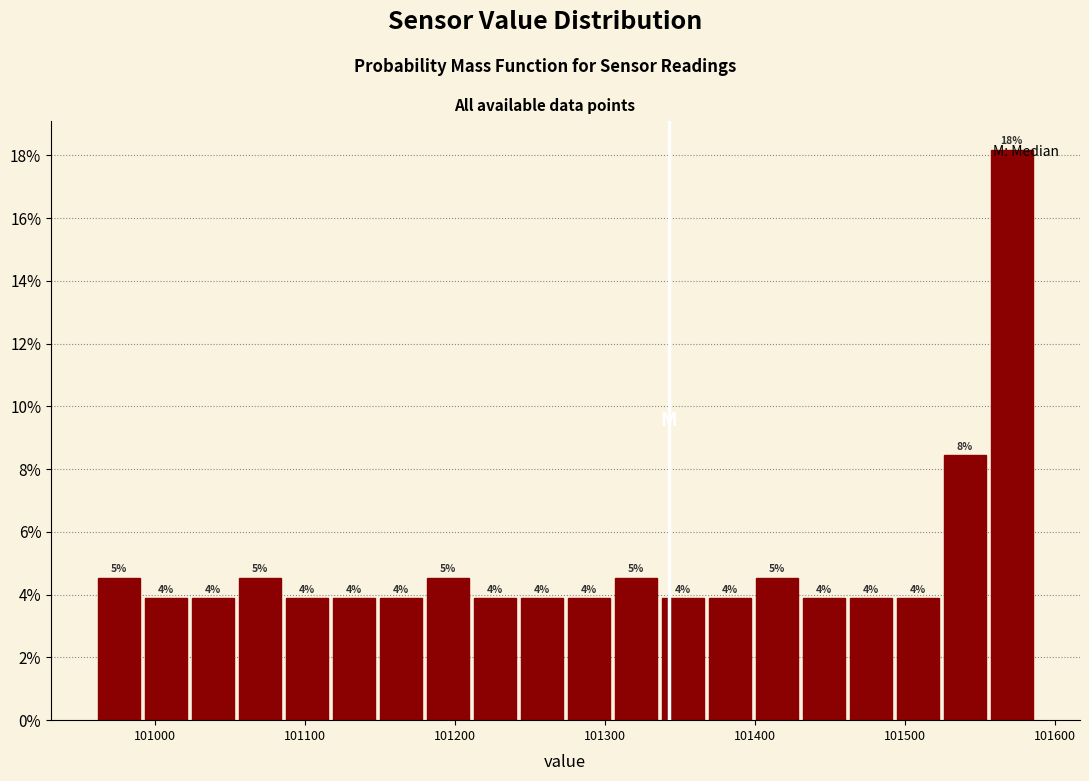

Read against the x-axis, roughly where is the centre of the tallest bar?

101570